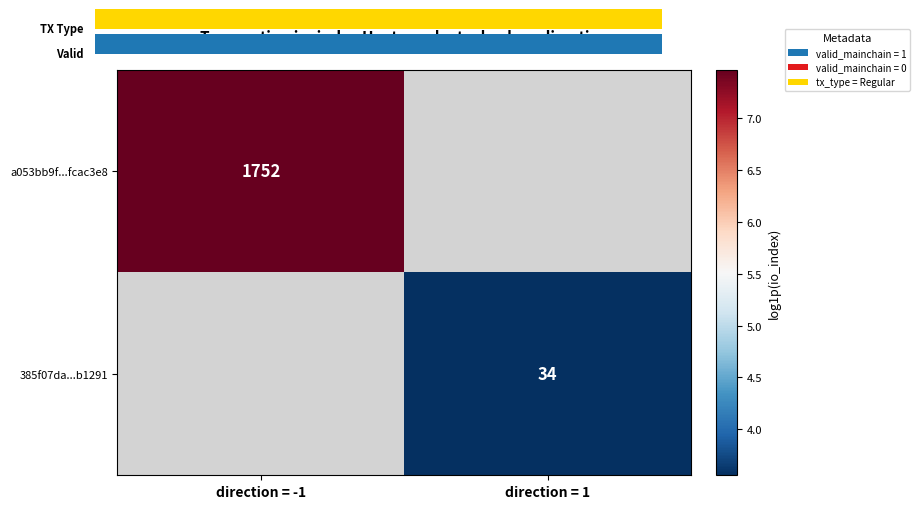

At which label does 385f07da...b1291 reach its minimum?

direction = -1